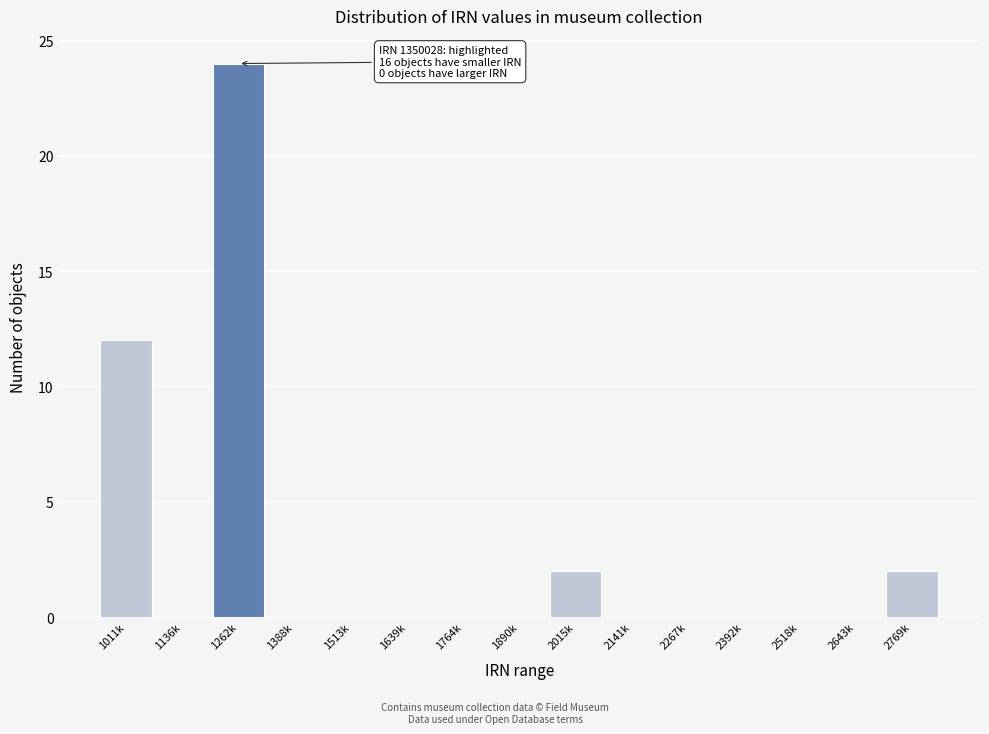

Reading left to right, what are all the values shown in this chart?

1011k=12	1136k=0	1262k=24	1388k=0	1513k=0	1639k=0	1764k=0	1890k=0	2015k=2	2141k=0	2267k=0	2392k=0	2518k=0	2643k=0	2769k=2